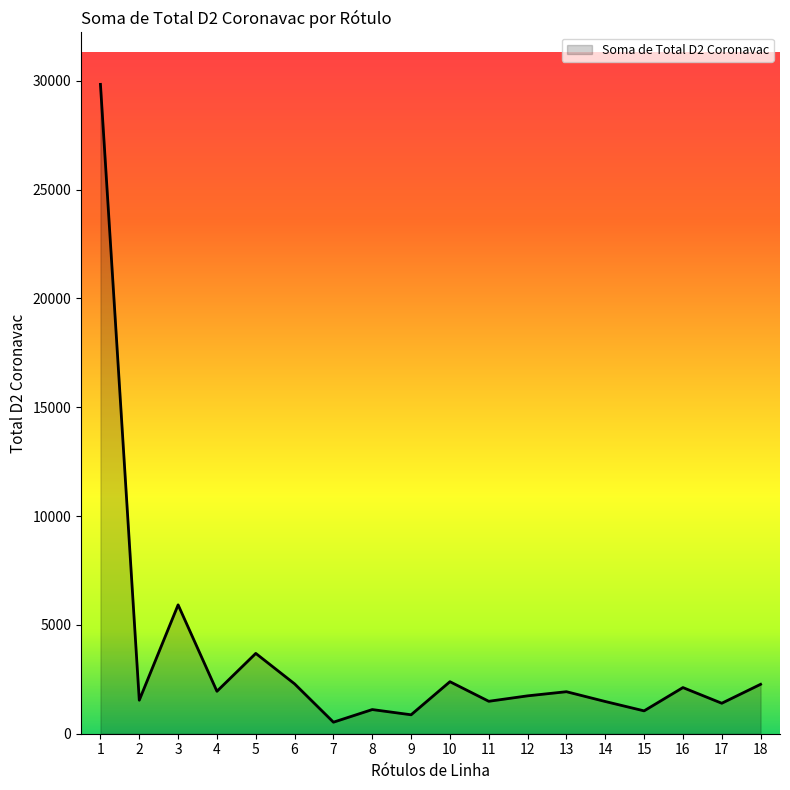

Between 10 and 3, which is larger?

3